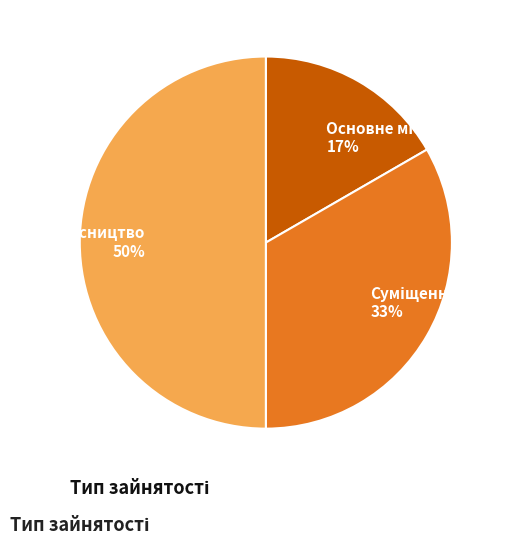

To the nearest percent, what is the average slice percentage?

33%